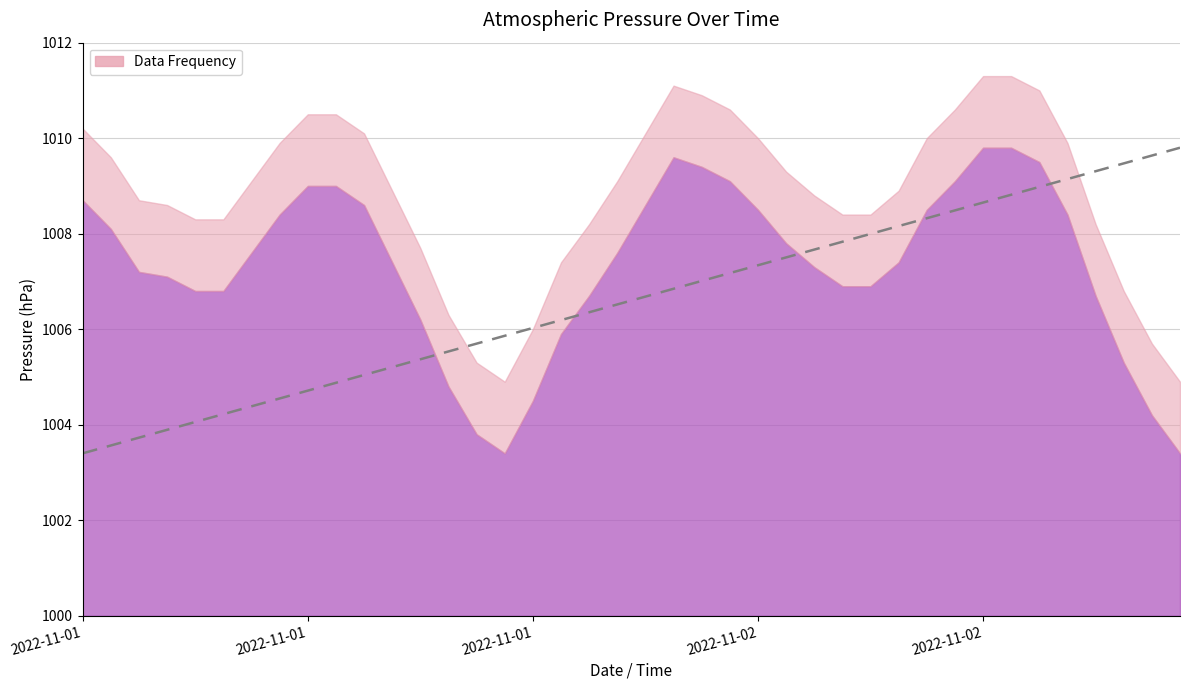

Which category has the highest value across all series?

39